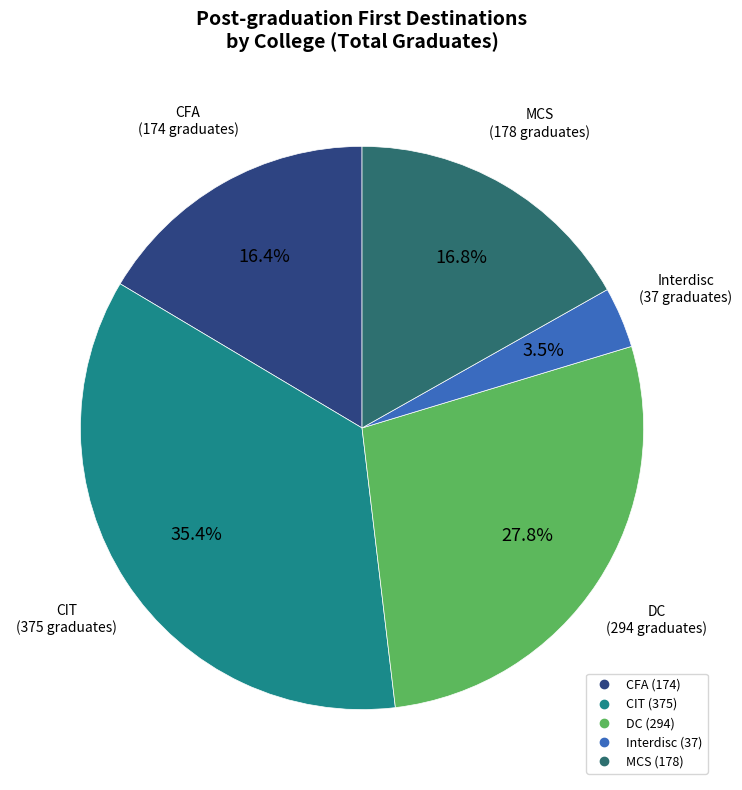

Is there a majority slice in this chart?

No